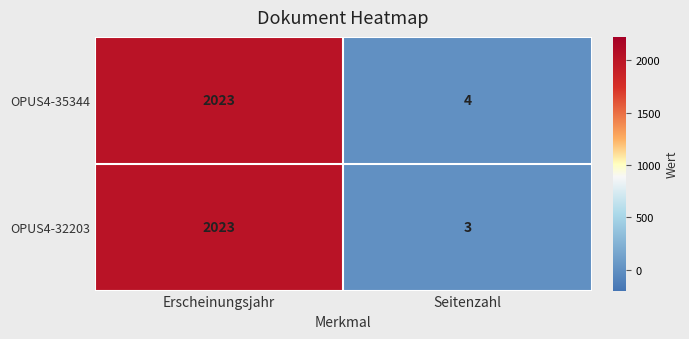

At which category is the sum across all series the highest?

Erscheinungsjahr